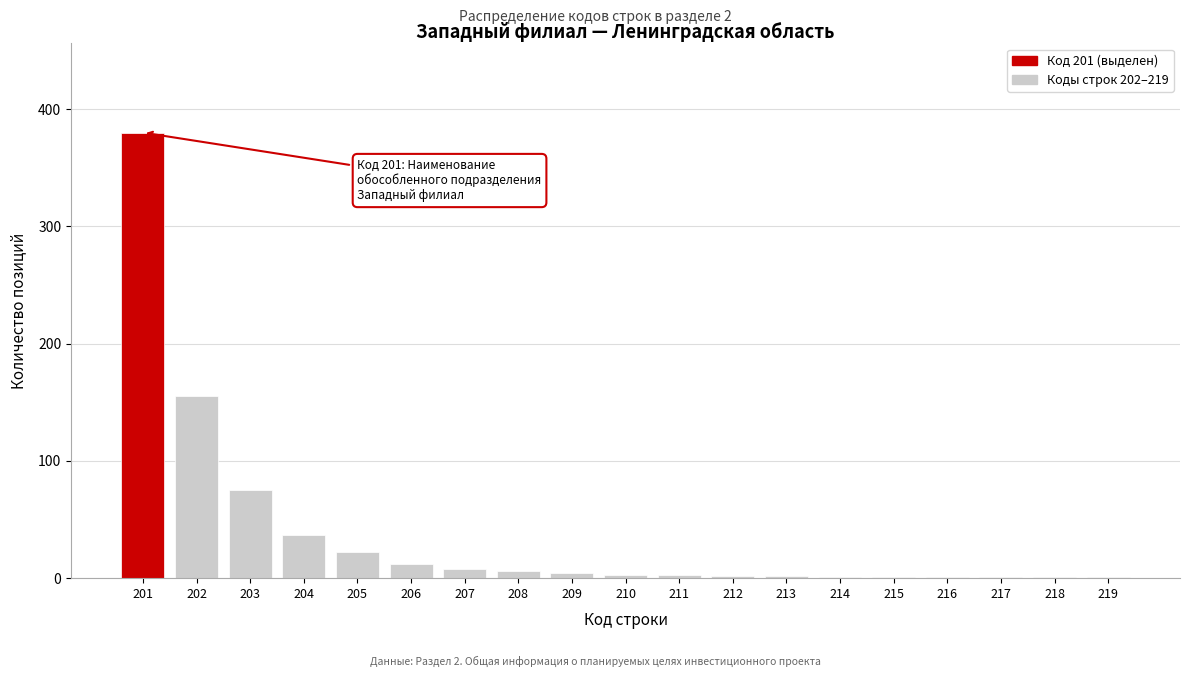

What is the sum of all values?

715